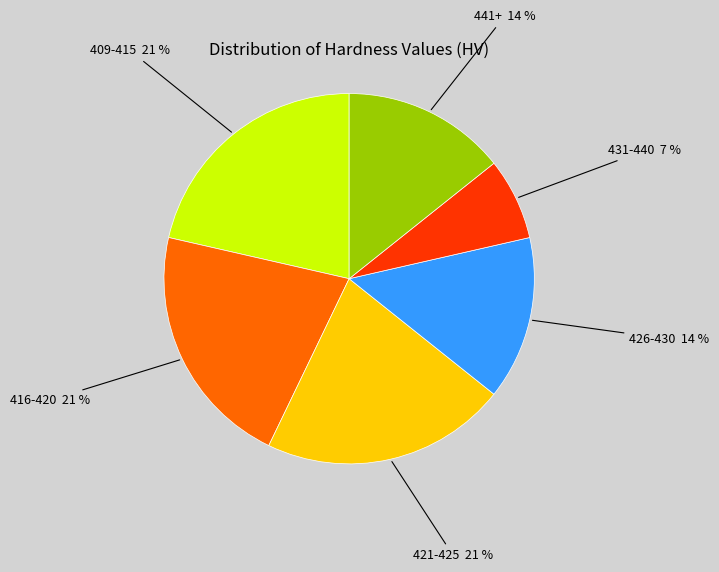

How many slices are in this pie chart?

6